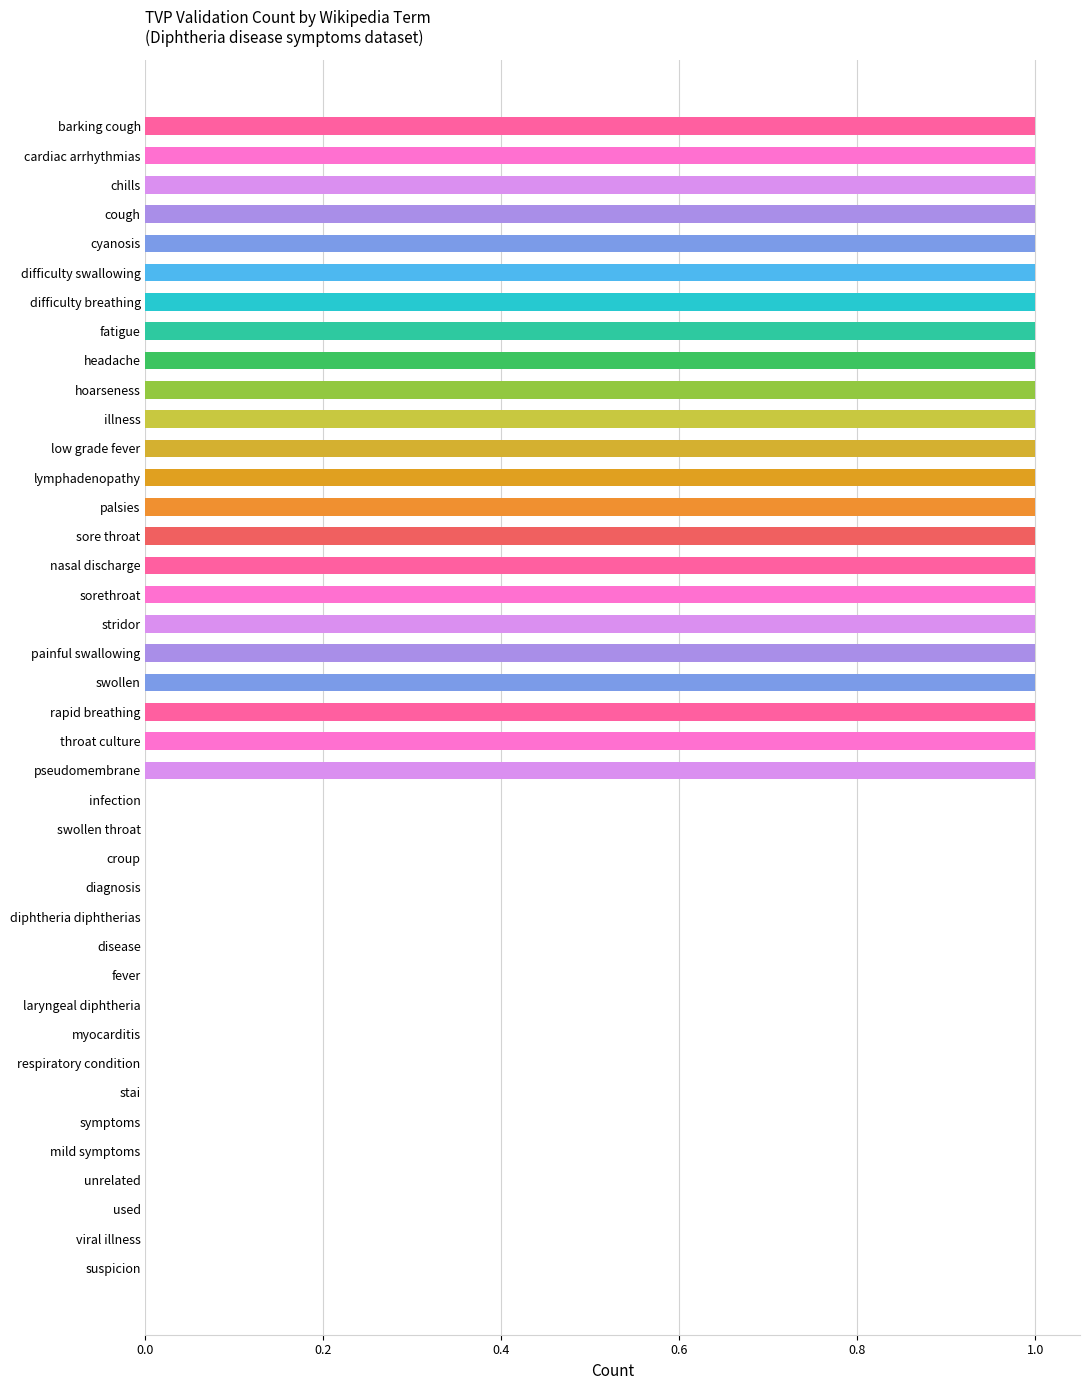

What is the maximum value shown in the chart?

1